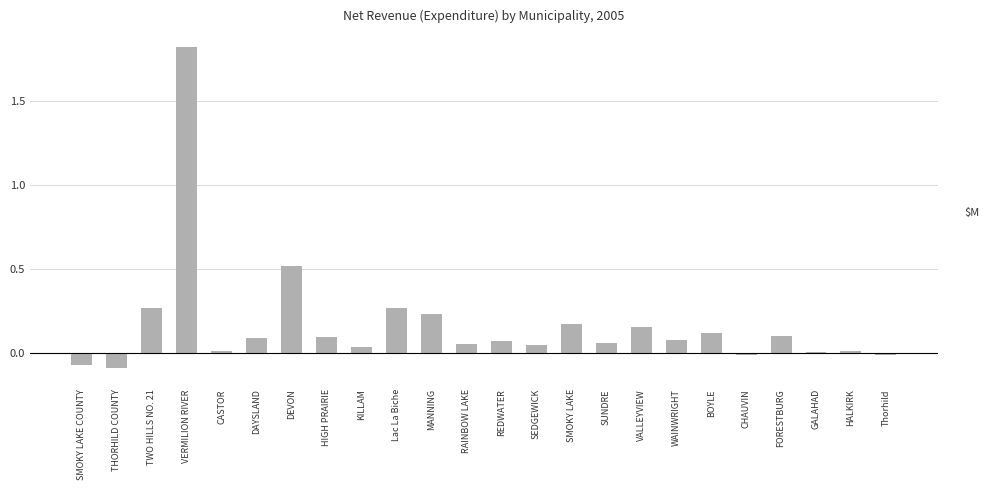

What is the difference between the maximum and minimum values?

1.9